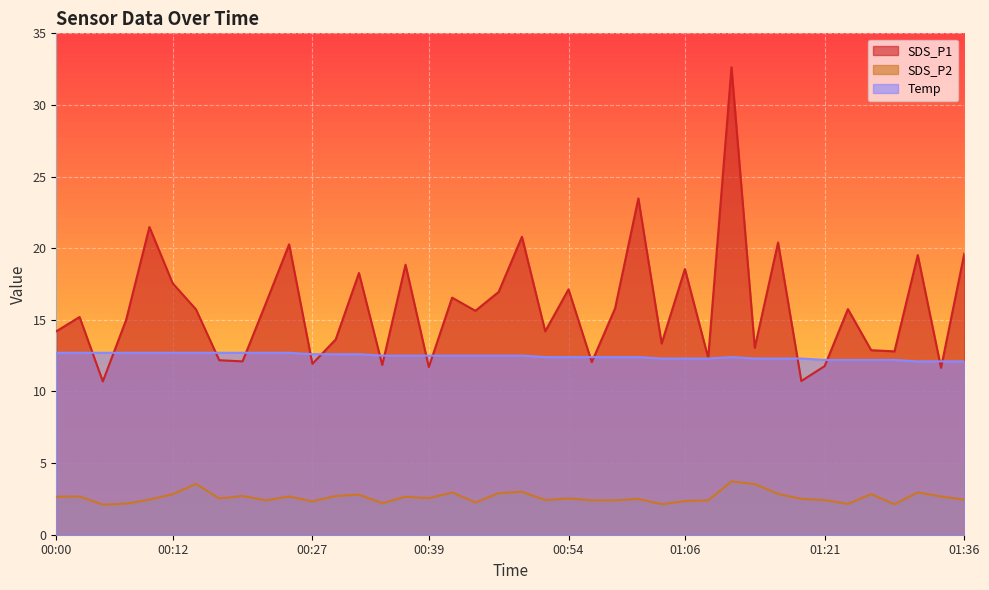

Between 00:10 and 01:13, which is larger?

00:10